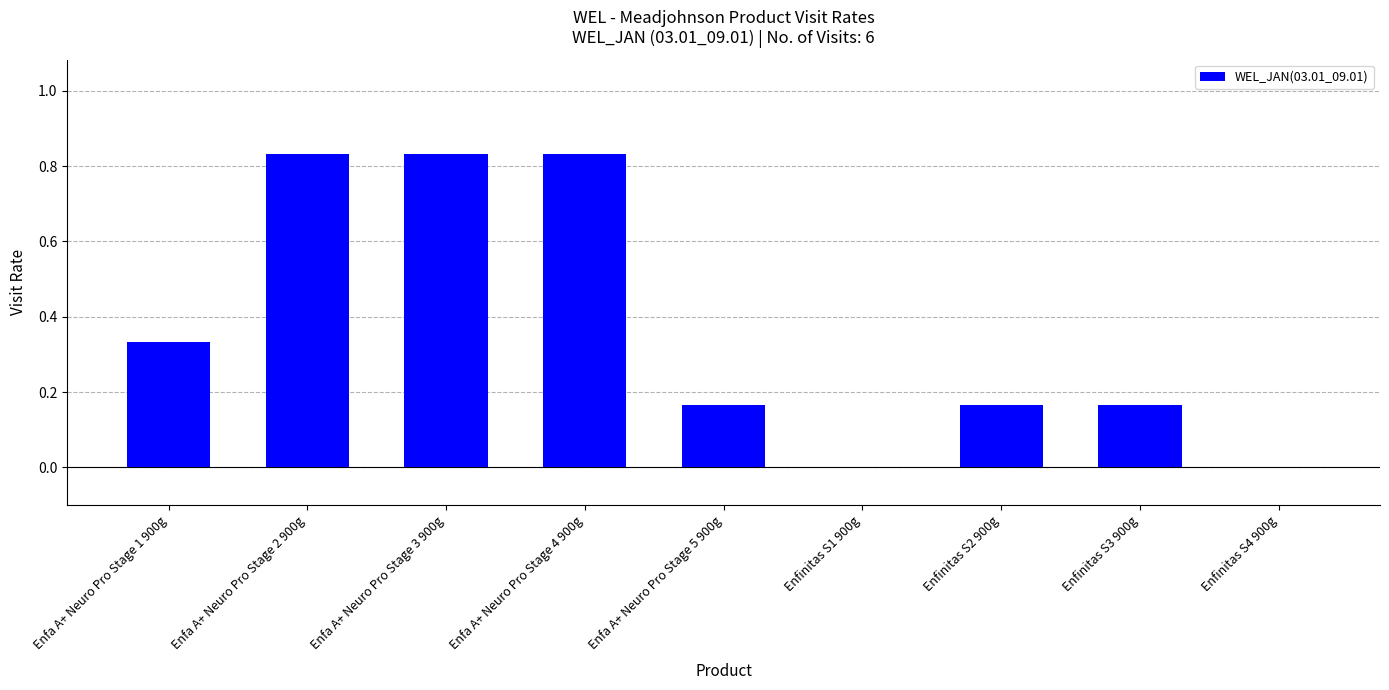

Between Enfinitas S2 900g and Enfa A+ Neuro Pro Stage 2 900g, which is larger?

Enfa A+ Neuro Pro Stage 2 900g